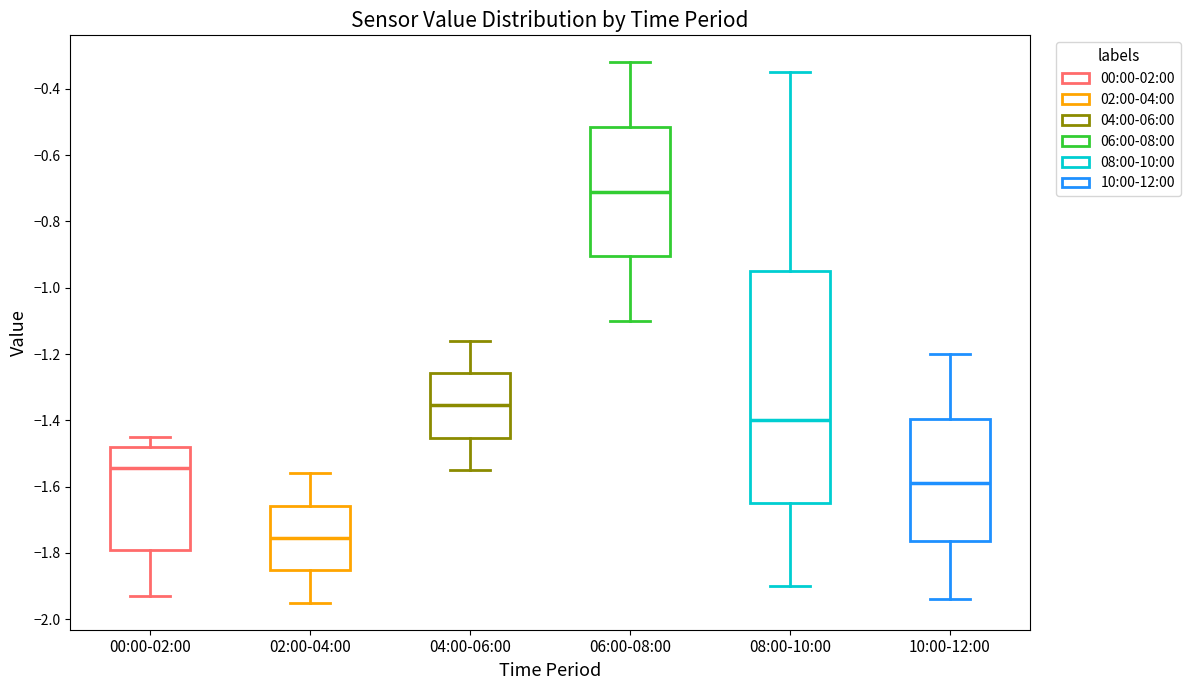

Comparing the boxes themselves (not the whiskers), which one is the tallest?

08:00-10:00